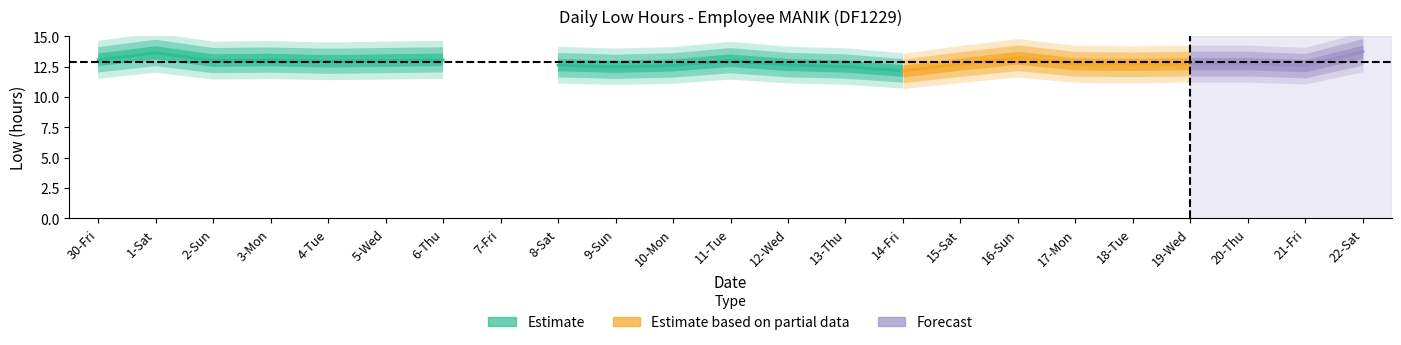

The value at 20-Thu is 12.7. True or false?

True